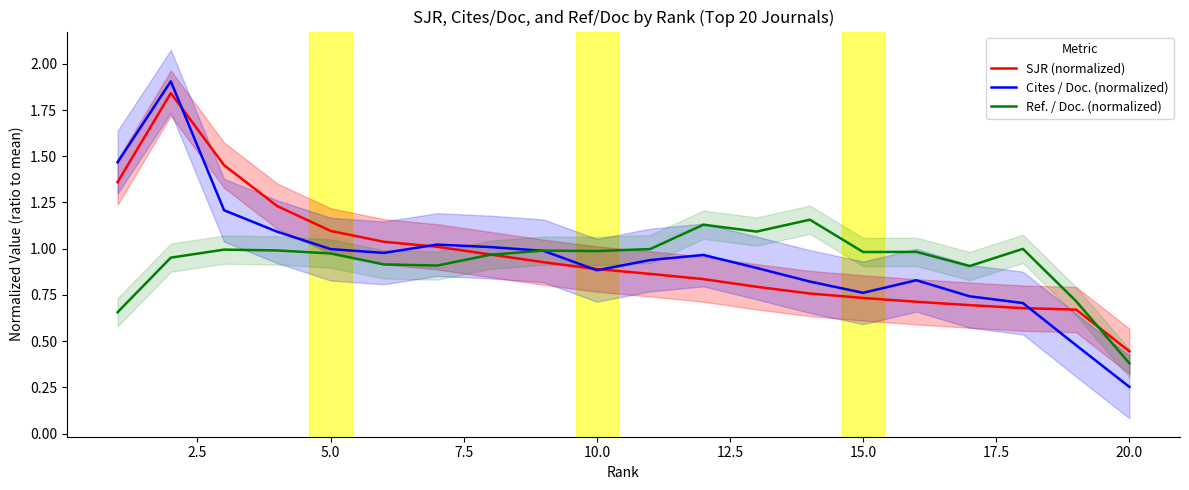

Reading left to right, what are all the values shown in this chart?

SJR (normalized): 1.4	1.8	1.5	1.2	1.1	1.0	1.0	1.0	0.9	0.9	0.9	0.8	0.8	0.8	0.7	0.7	0.7	0.7	0.7	0.4
Cites / Doc. (normalized): 1.5	1.9	1.2	1.1	1.0	1.0	1.0	1.0	1.0	0.9	0.9	1.0	0.9	0.8	0.8	0.8	0.7	0.7	0.5	0.3
Ref. / Doc. (normalized): 0.7	1.0	1.0	1.0	1.0	0.9	0.9	1.0	1.0	1.0	1.0	1.1	1.1	1.2	1.0	1.0	0.9	1.0	0.7	0.4